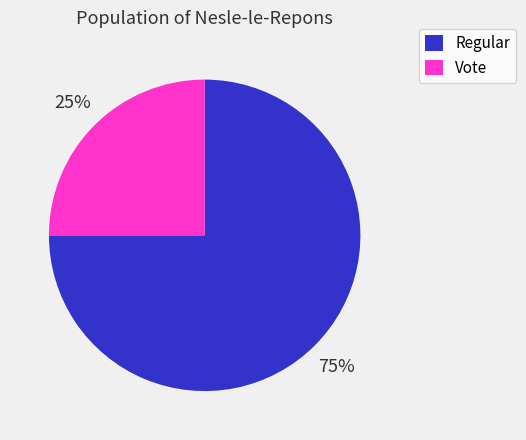

To the nearest percent, what is the difference between the Vote and Regular slice percentages?

50%